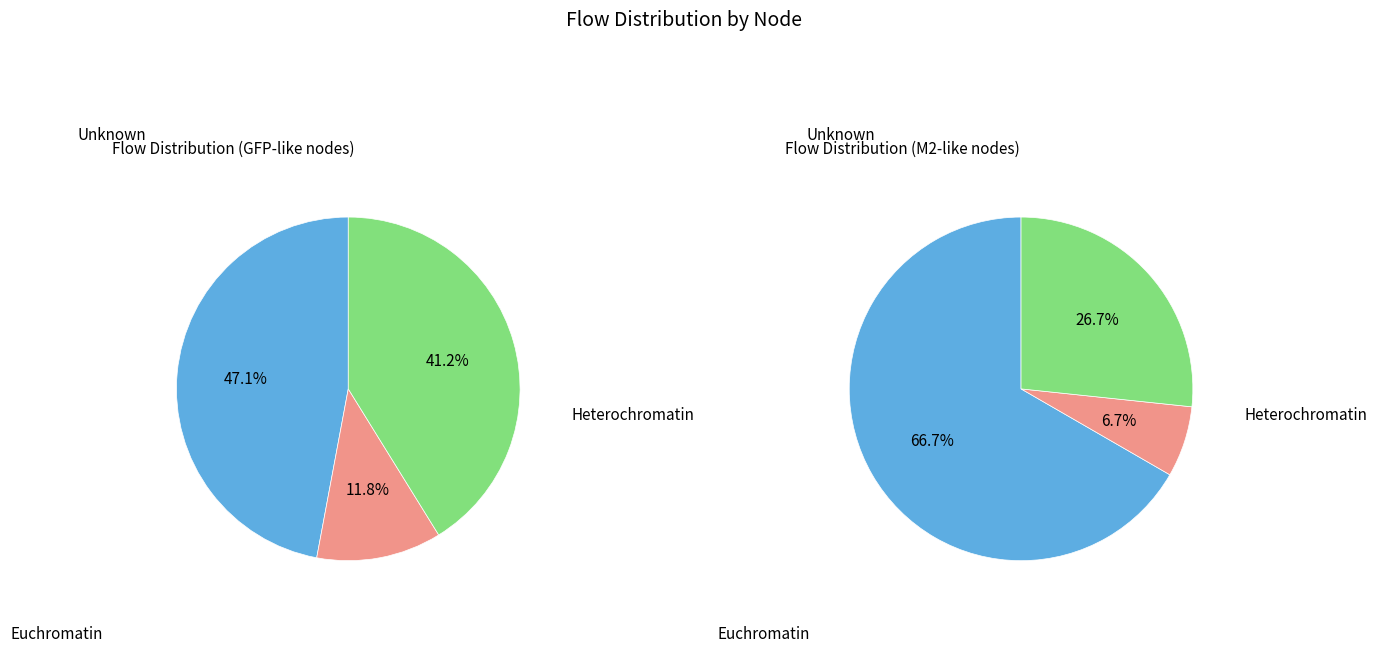

The 4 slice represents 1% of the pie. True or false?

False